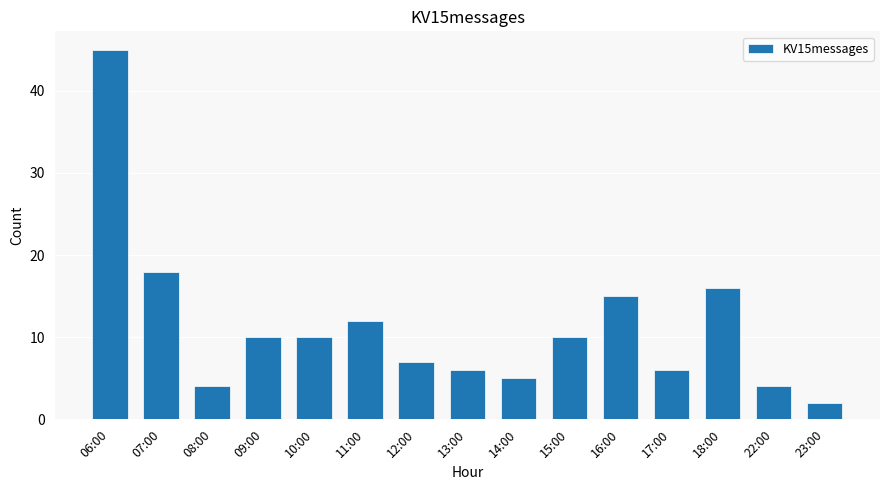

What is the average value?

11